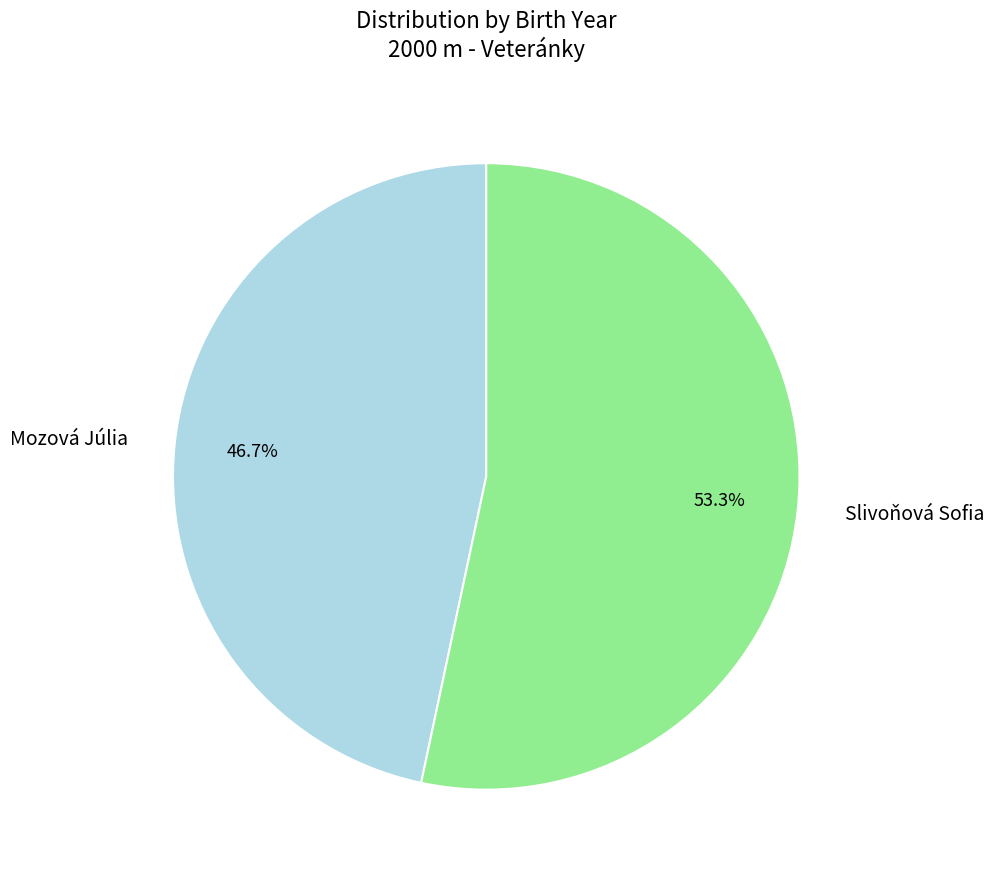

How much of the chart is everything except Slivoňová Sofia?

46.7%